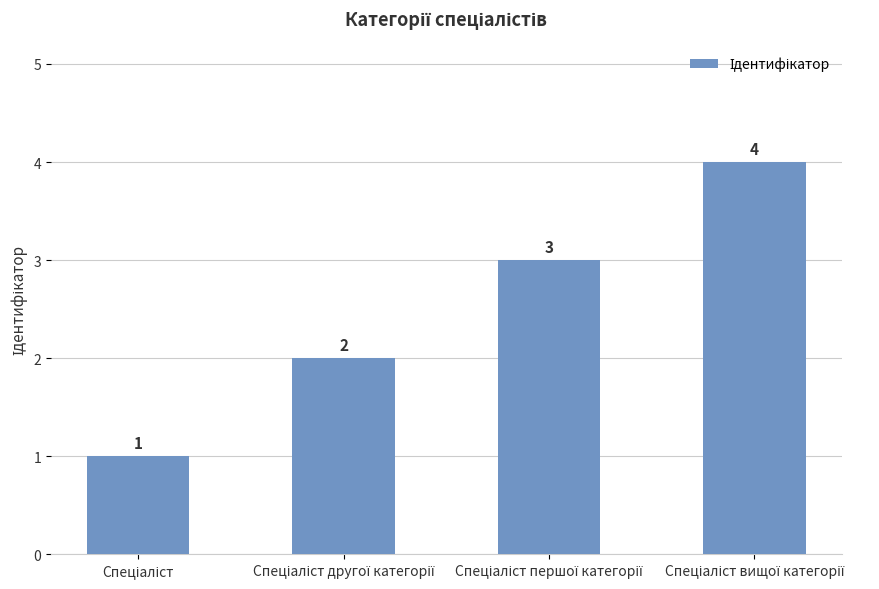

What is the smallest value displayed?

1